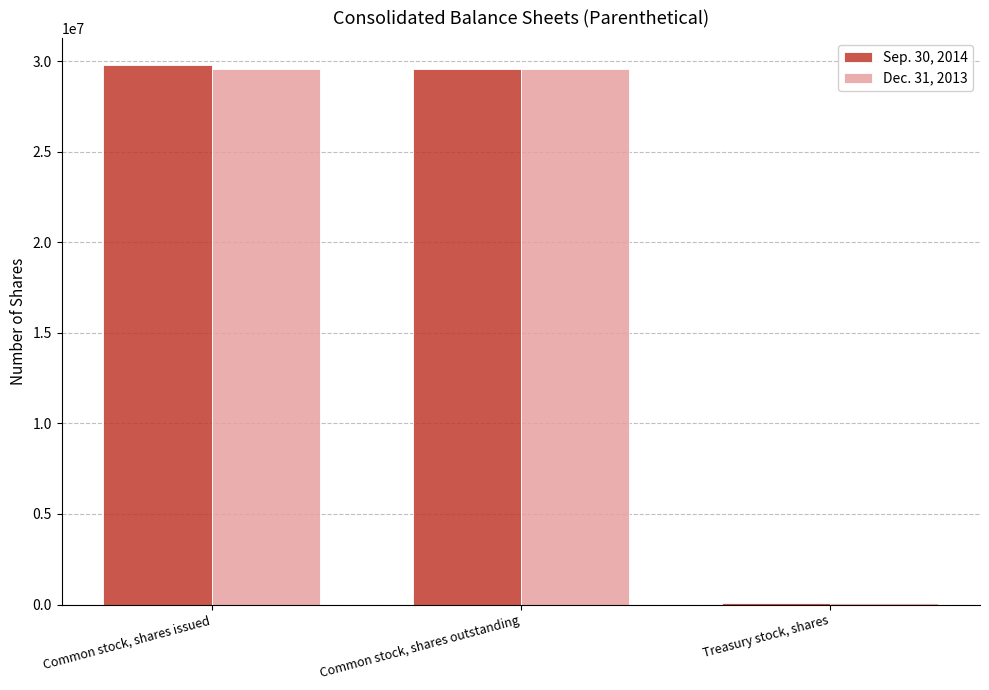

What is the average value of the Dec. 31, 2013 series?

19718197